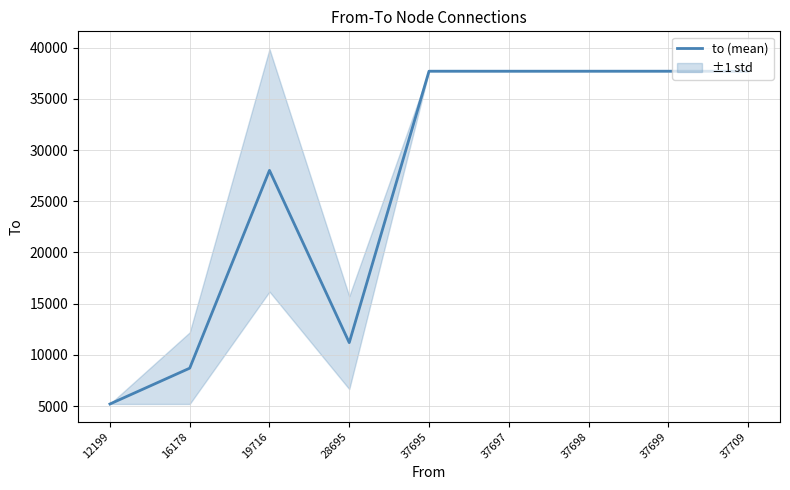

What is the difference between the values at 19716 and 37698?

9681.7